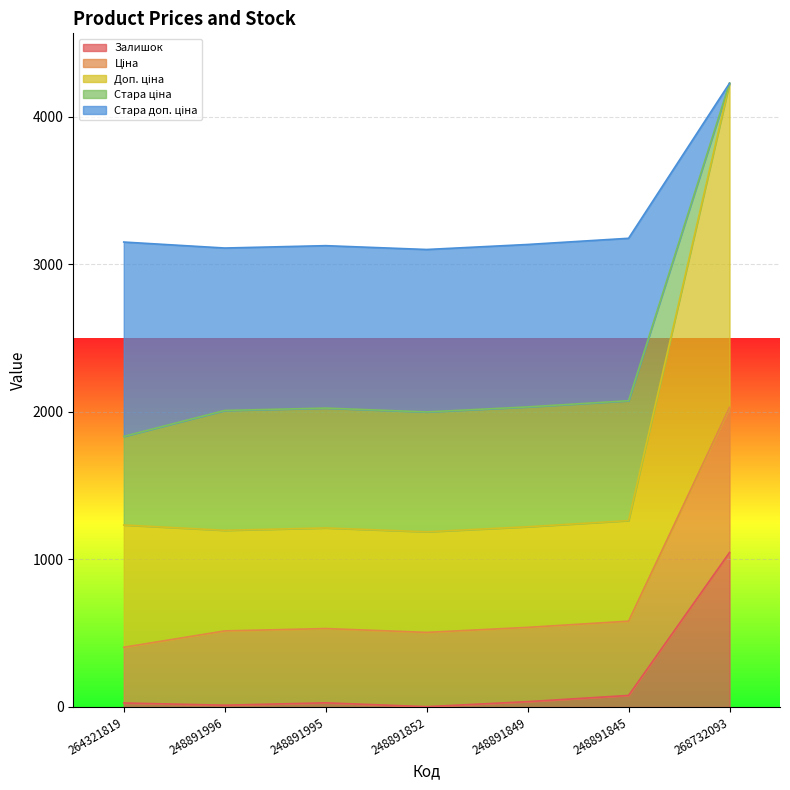

What is the maximum value for Залишок?

1047.0